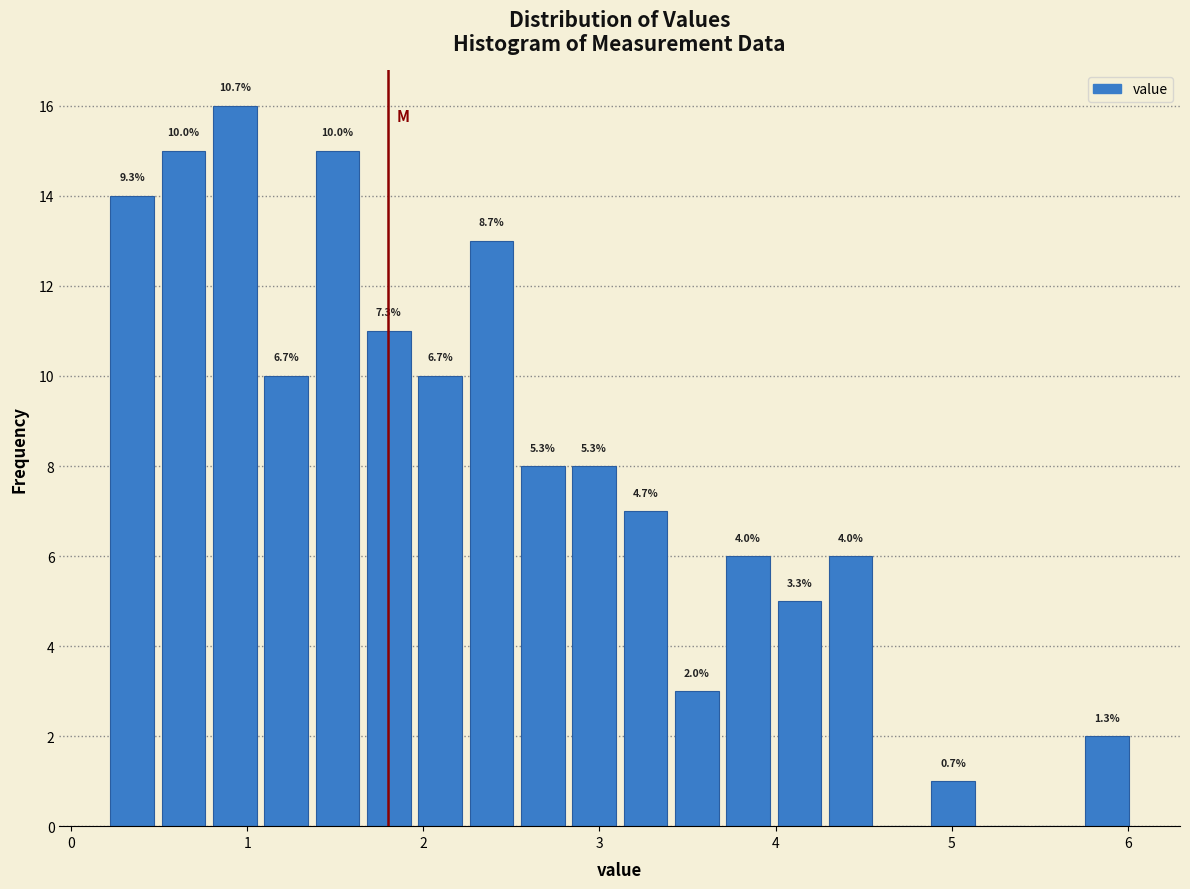

Around what value on the x-axis is the tallest bar? Give the approximate position of its centre, as read against the axis.

0.9